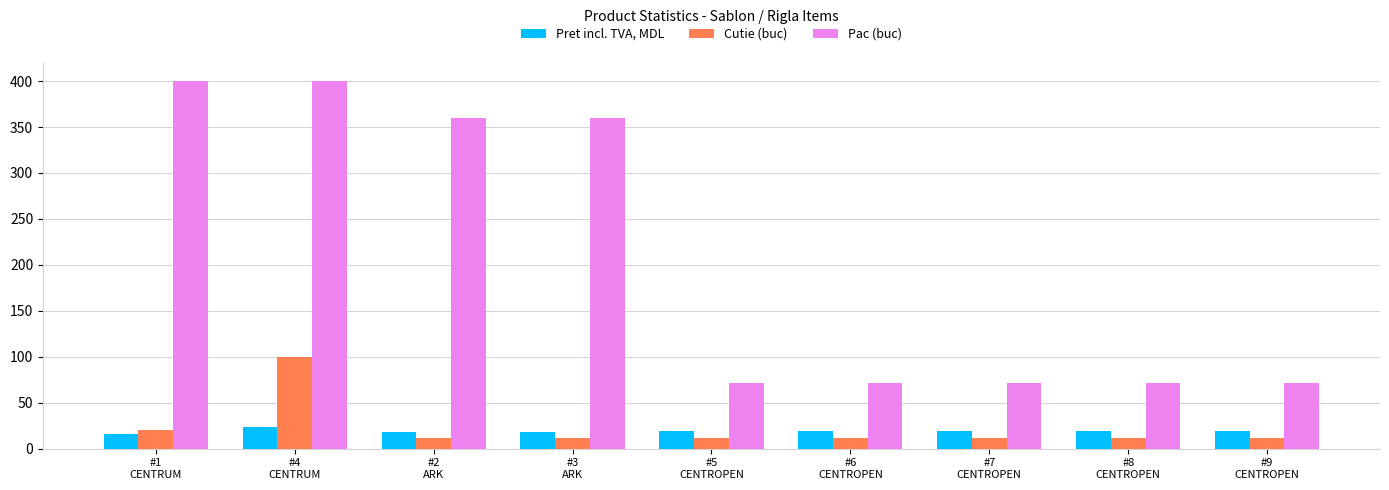

Which series has the widest spread of values?

Pac (buc)